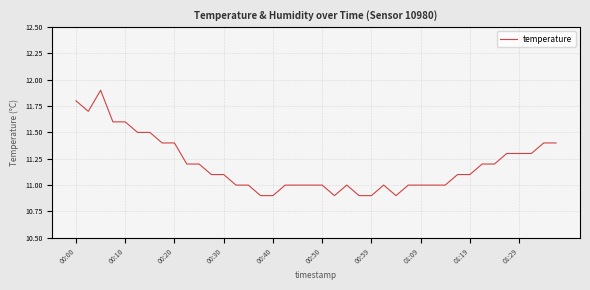

What is the maximum value shown in the chart?

11.9